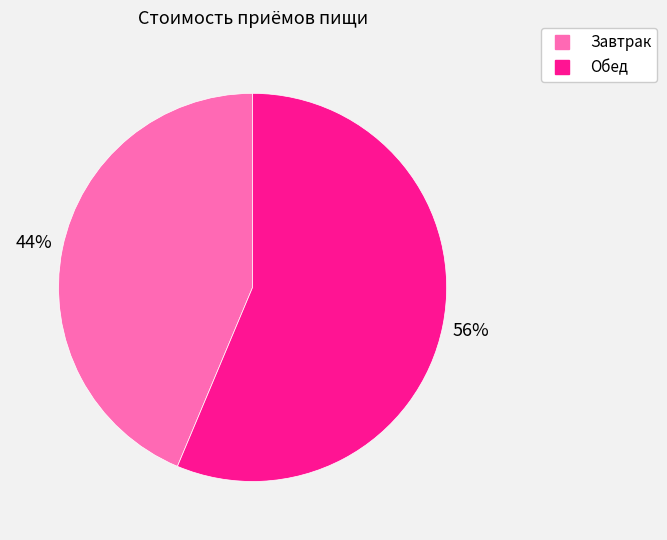

Approximately how many times larger is the value at Обед compared to Завтрак?

1.3